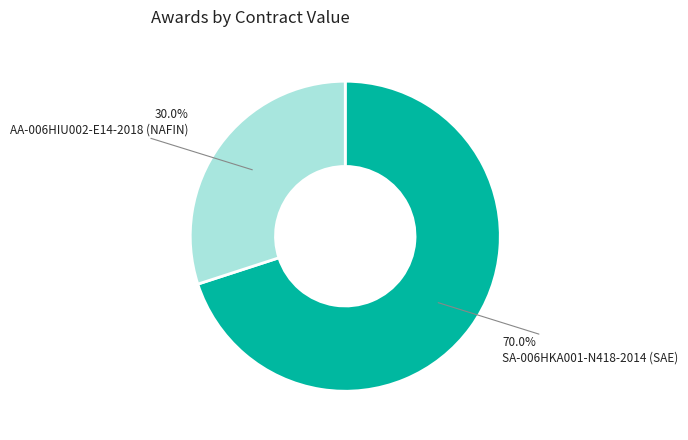

The SA-006HKA001-N418-2014 (SAE) slice represents 78% of the pie. True or false?

False